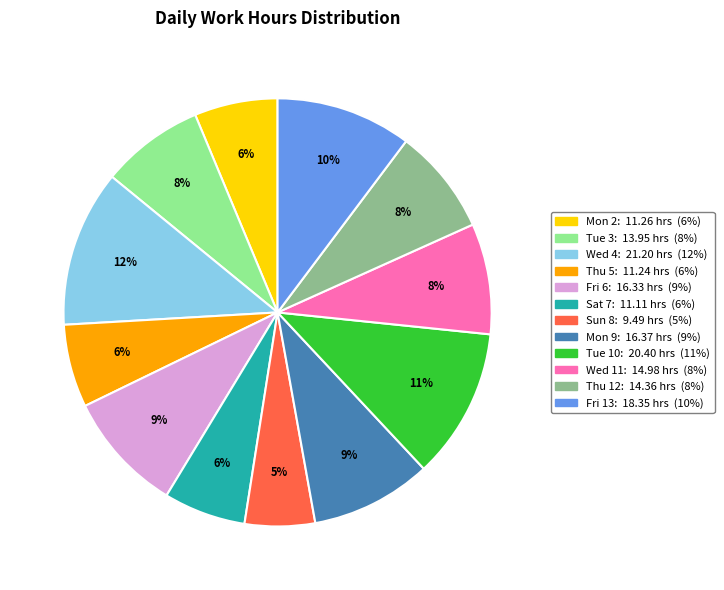

What is the ratio of the value at Thu 12 to the value at Mon 2?

1.3